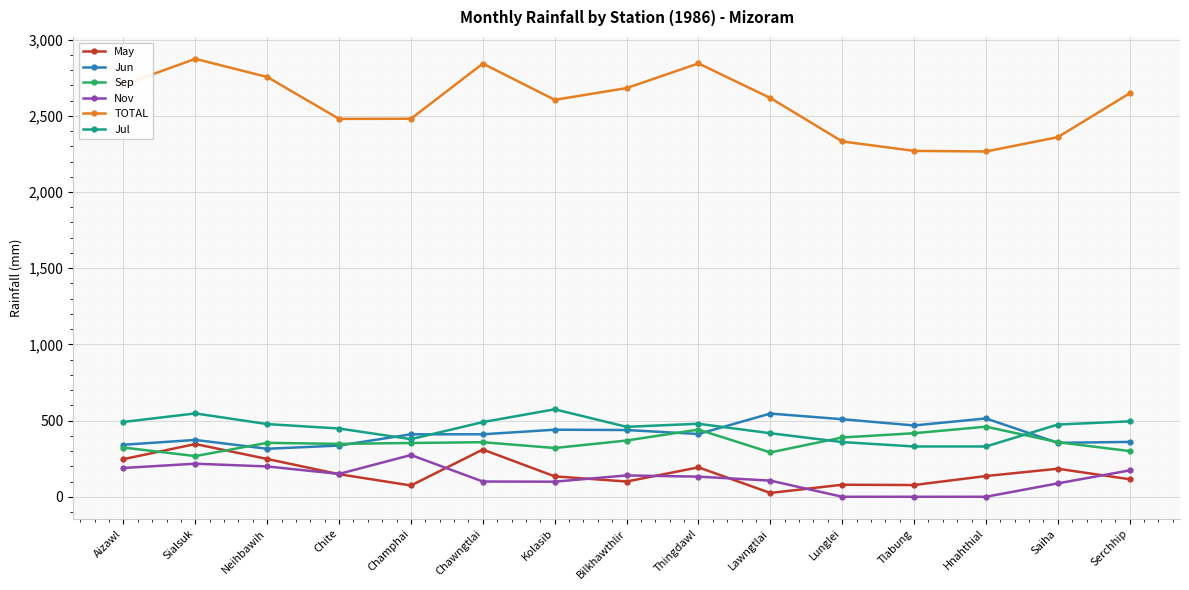

What are all the series names shown in the legend?

May, Jun, Sep, Nov, TOTAL, Jul